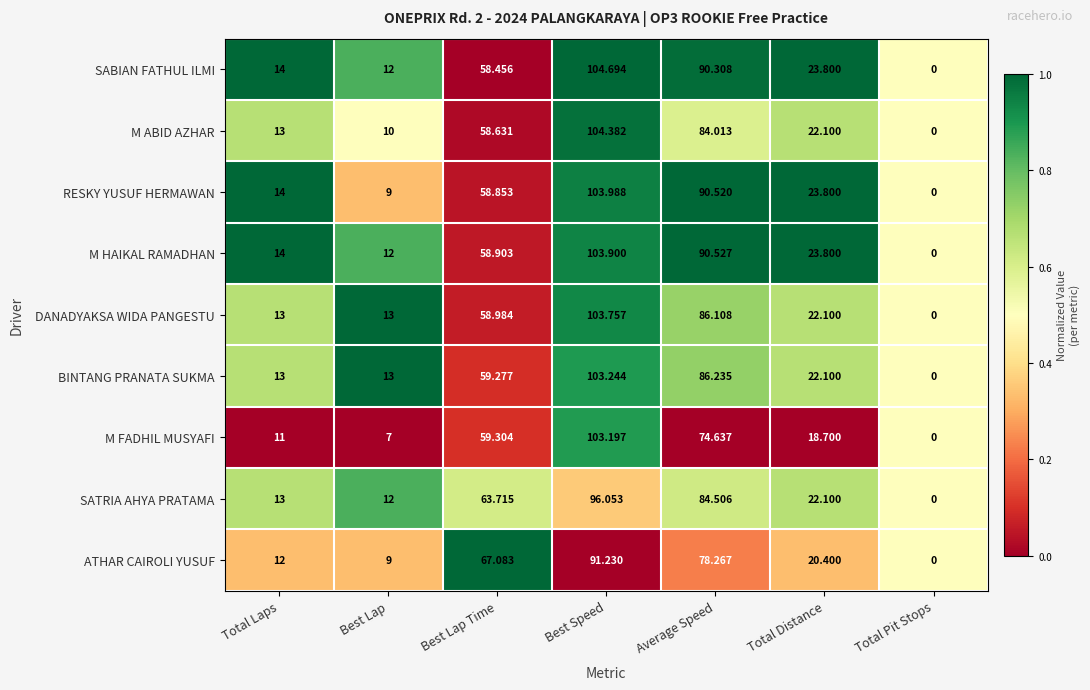

Which series has the widest spread of values?

SABIAN FATHUL ILMI